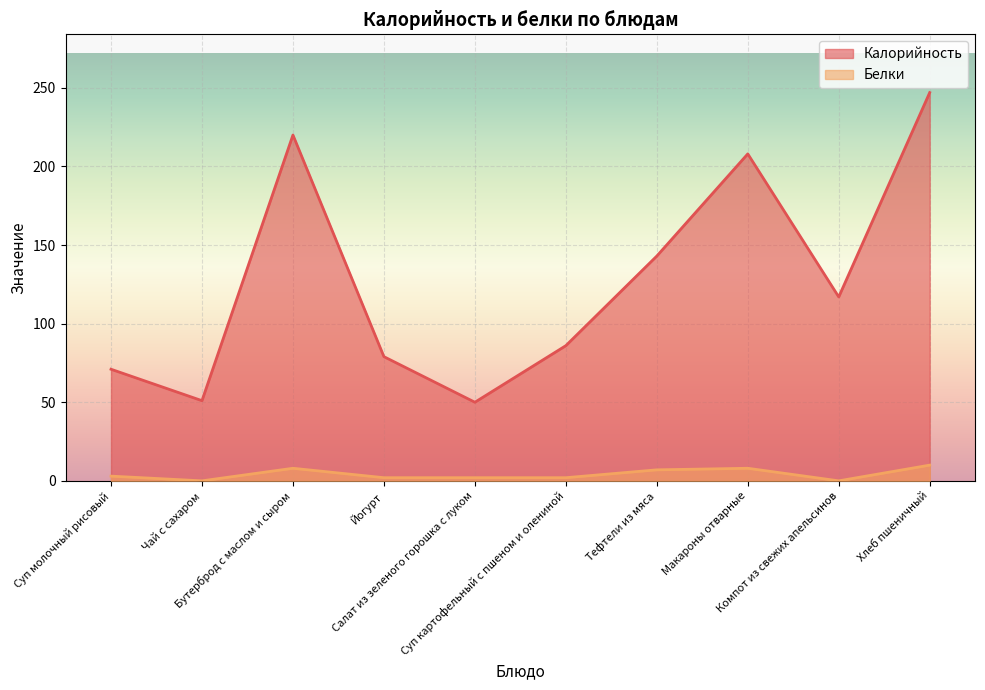

True or false: Калорийность and Белки cross at least once.

False